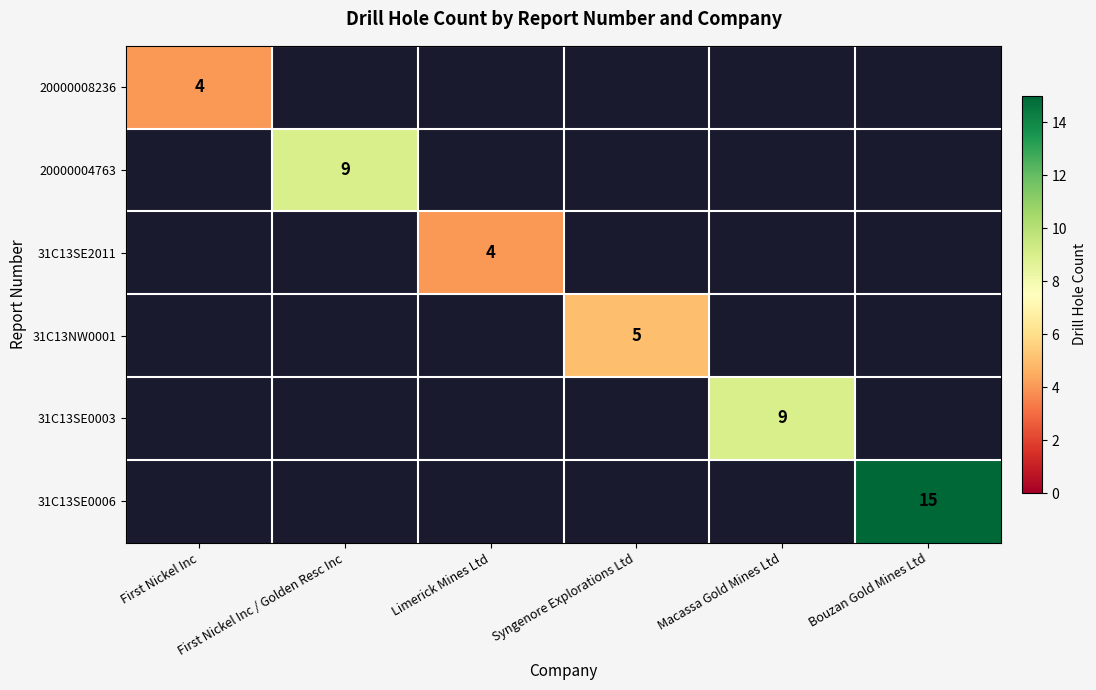

Where is 20000008236 nearest to the value 4?

First Nickel Inc